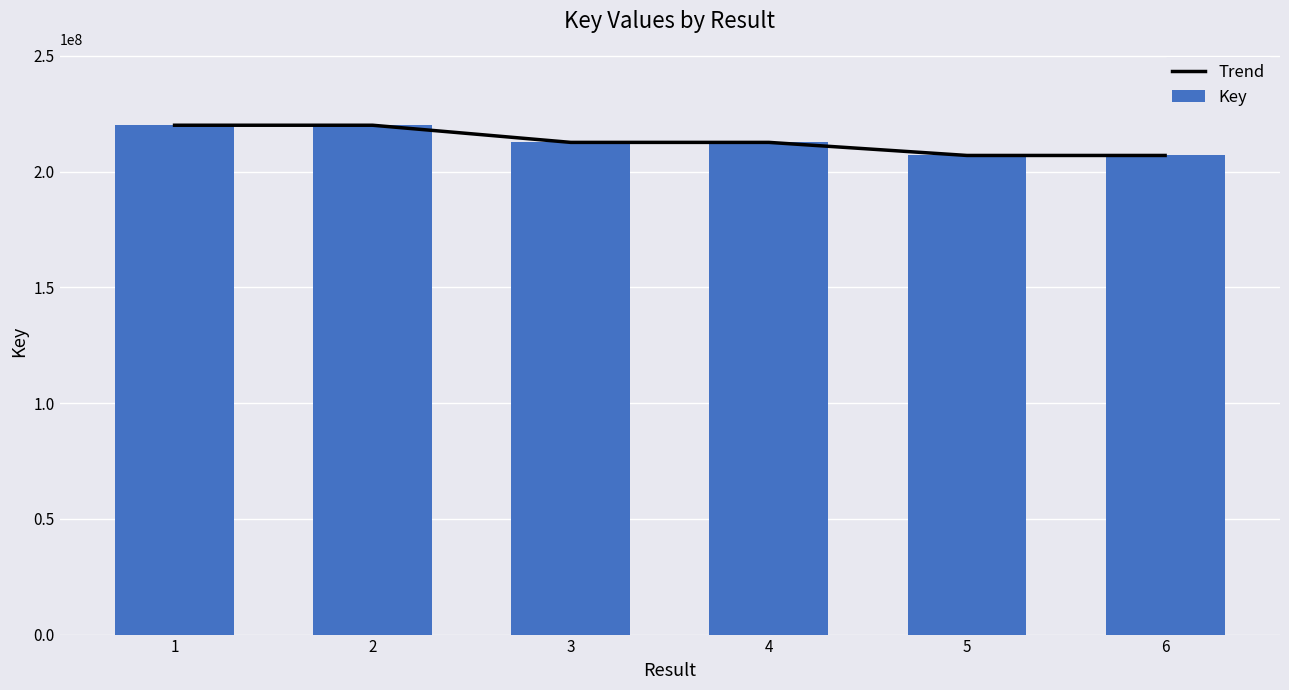

Which label corresponds to the smallest value in the chart?

5